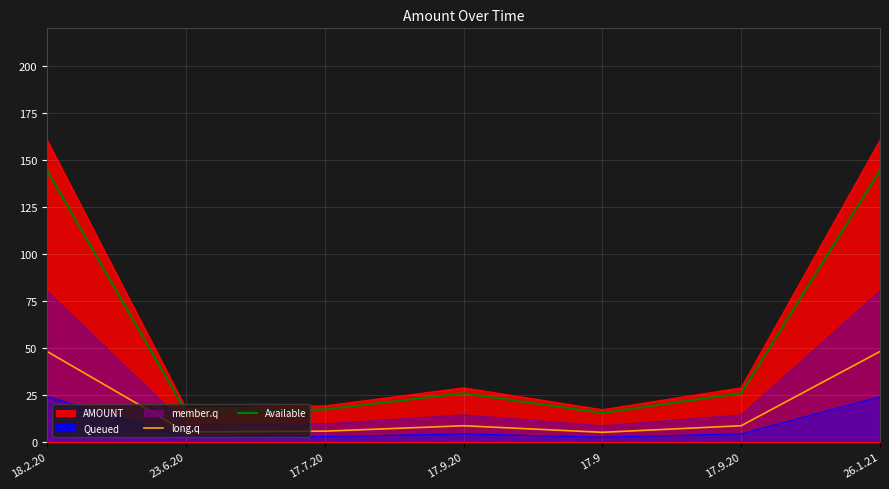

Between 26.1.21 and 17.7.20, which is larger?

26.1.21